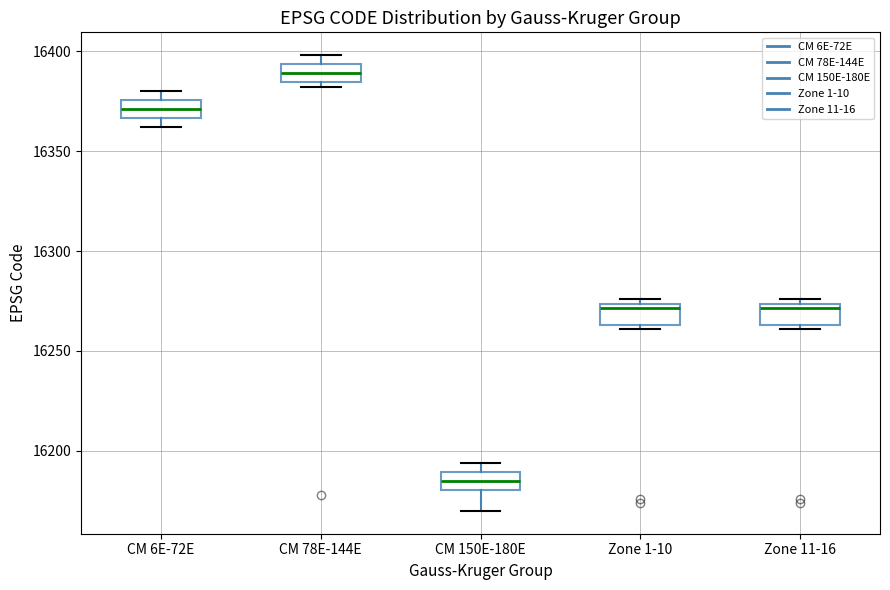

Reading left to right, transcribe this box plot: for each box, give where its median line is, the range the box spans, and where its two whiskers end, as read against the y-axis. The values are not printed on the chart, so give them approximately, as read against the axis.

CM 6E-72E: median 16370, box 16365 to 16375, whiskers 16360 to 16380
CM 78E-144E: median 16390, box 16385 to 16395, whiskers 16380 to 16400
CM 150E-180E: median 16185, box 16180 to 16190, whiskers 16170 to 16195
Zone 1-10: median 16270, box 16265 to 16275, whiskers 16260 to 16275 (just above the box's upper edge)
Zone 11-16: median 16270, box 16265 to 16275, whiskers 16260 to 16275 (just above the box's upper edge)